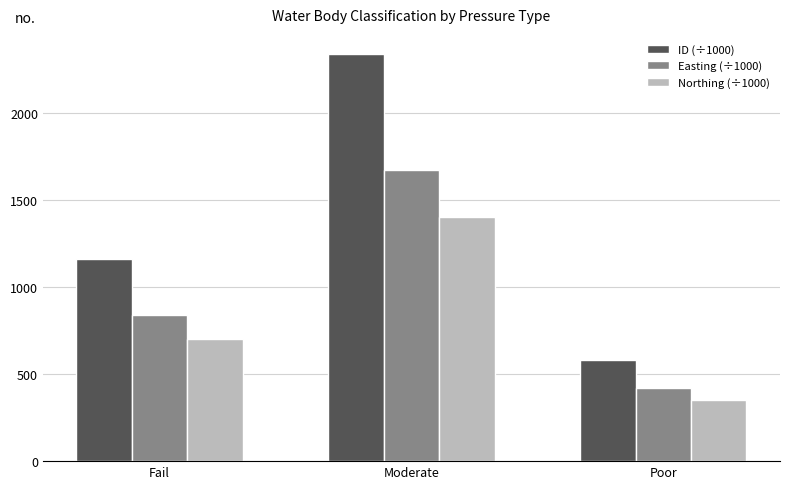

Is the value of Easting (÷1000) at Fail greater than the value of Northing (÷1000) at Moderate?

No